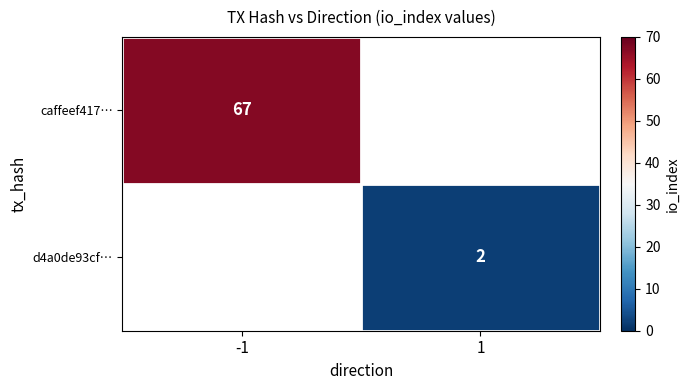

How many data points does each series have?

2